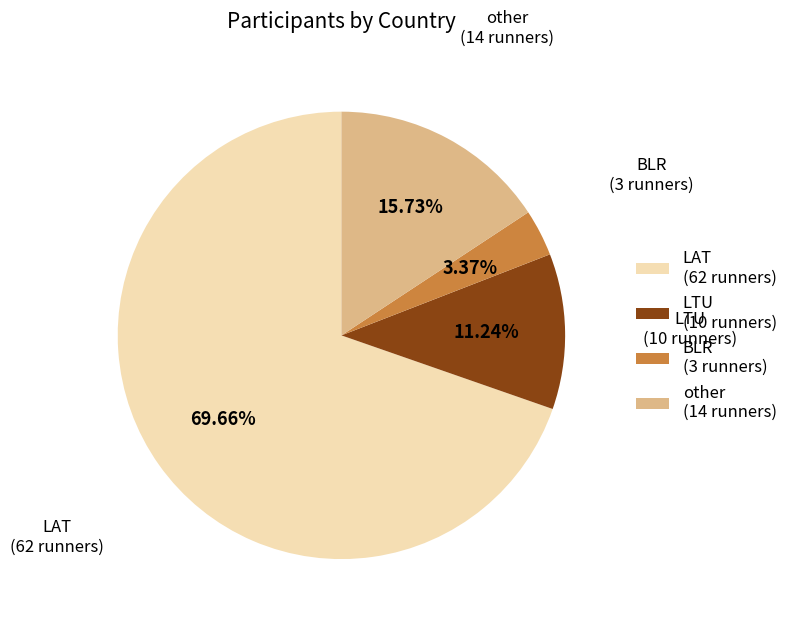

How many segments does this pie chart have?

4